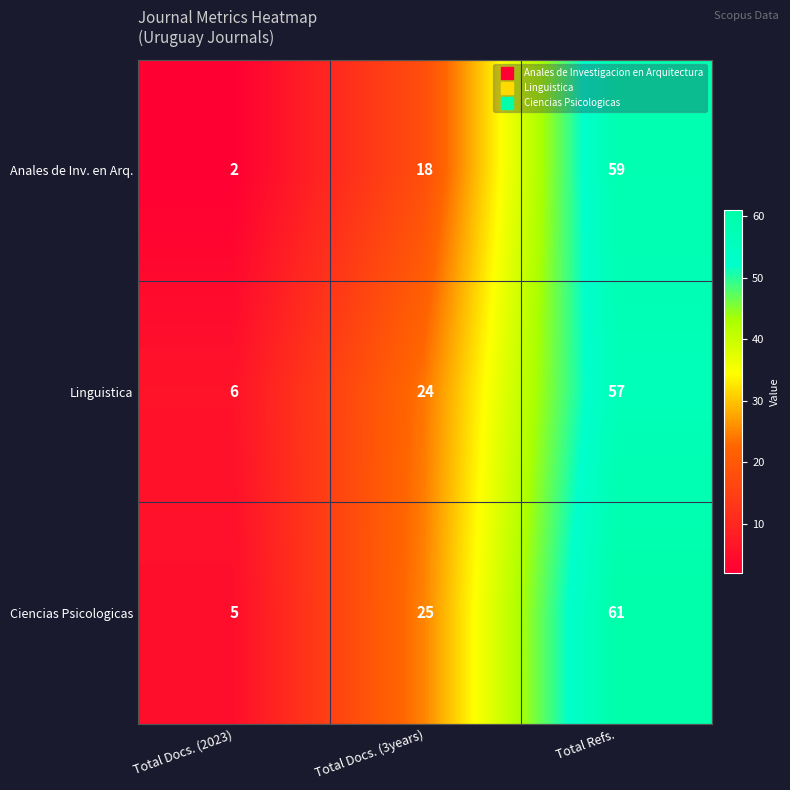

Count the number of categories in the chart.

3